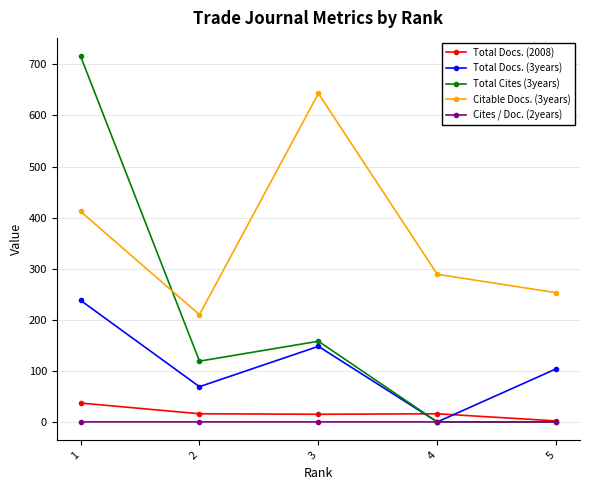

Which series has the largest total across all categories?

Citable Docs. (3years)